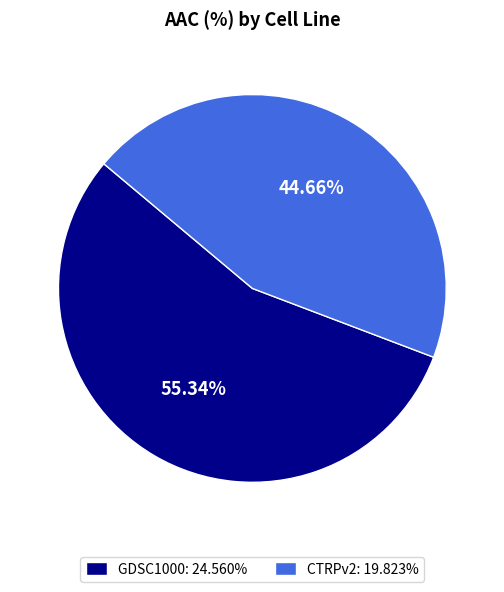

Which slice represents more than half of the pie?

GDSC1000